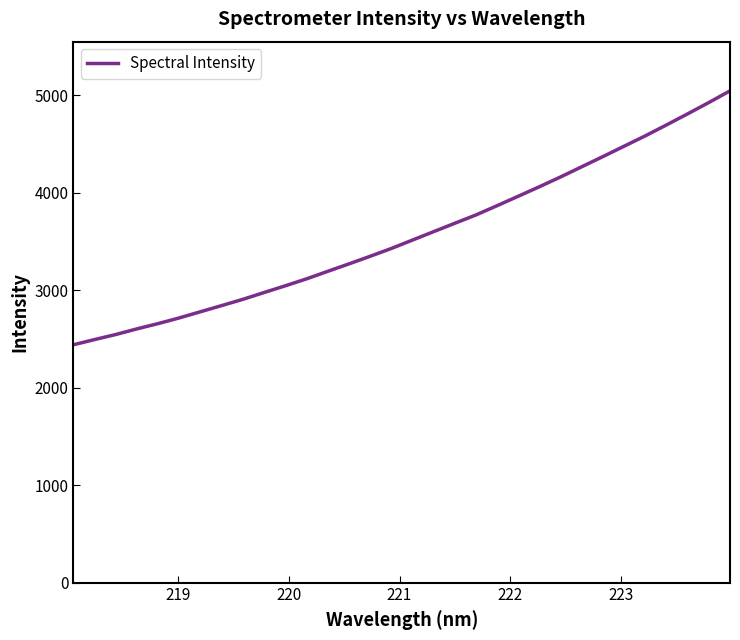

What is the maximum value shown in the chart?

5045.3